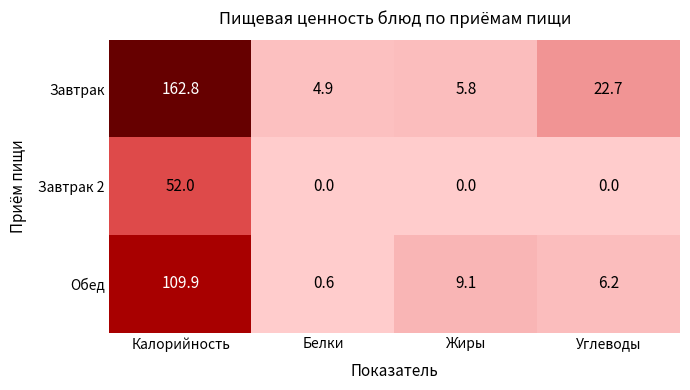

Which series changed the most between Жиры and Углеводы?

Завтрак